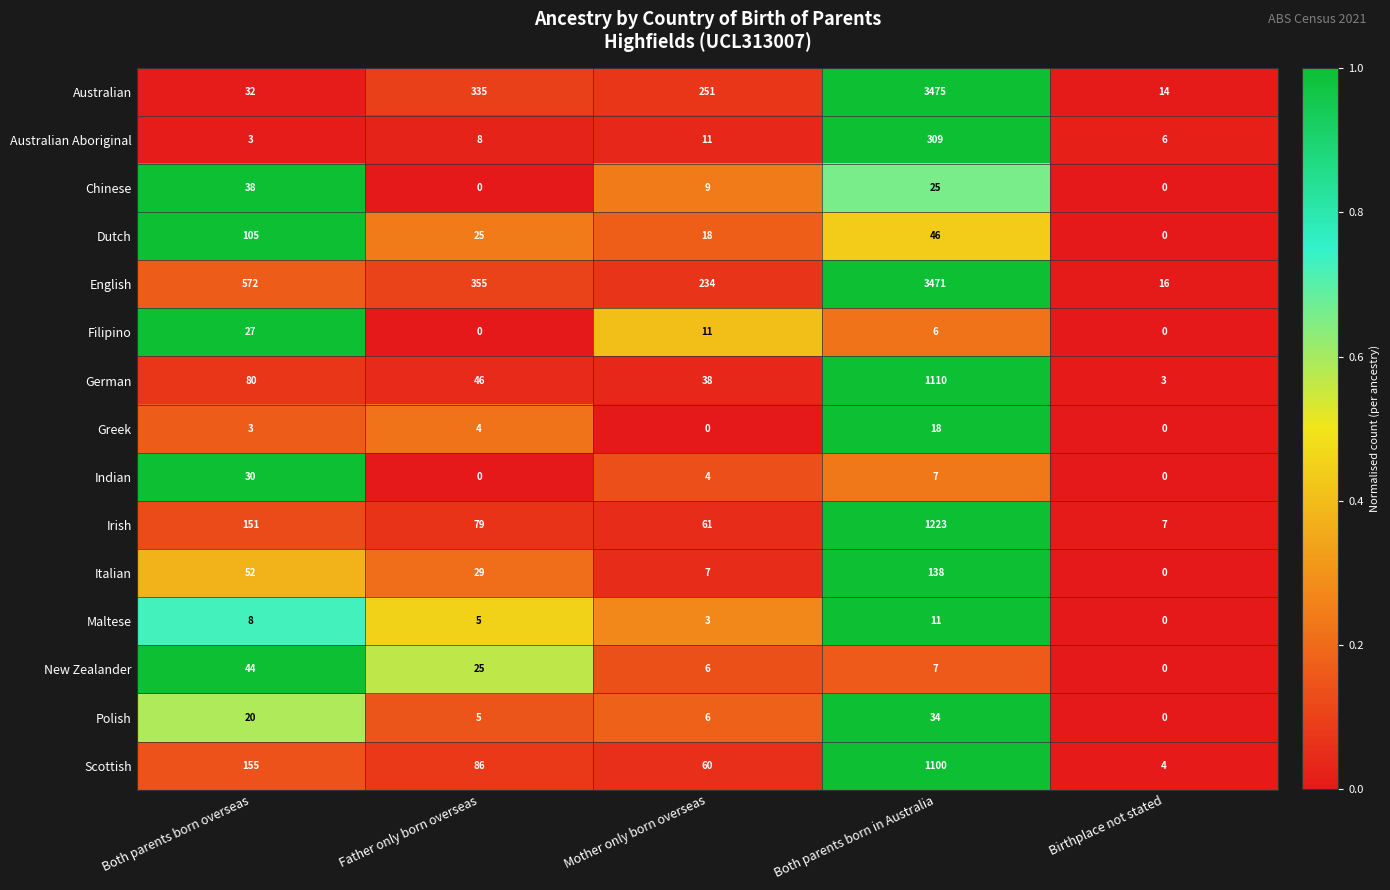

What is the maximum value shown in the chart?

3475